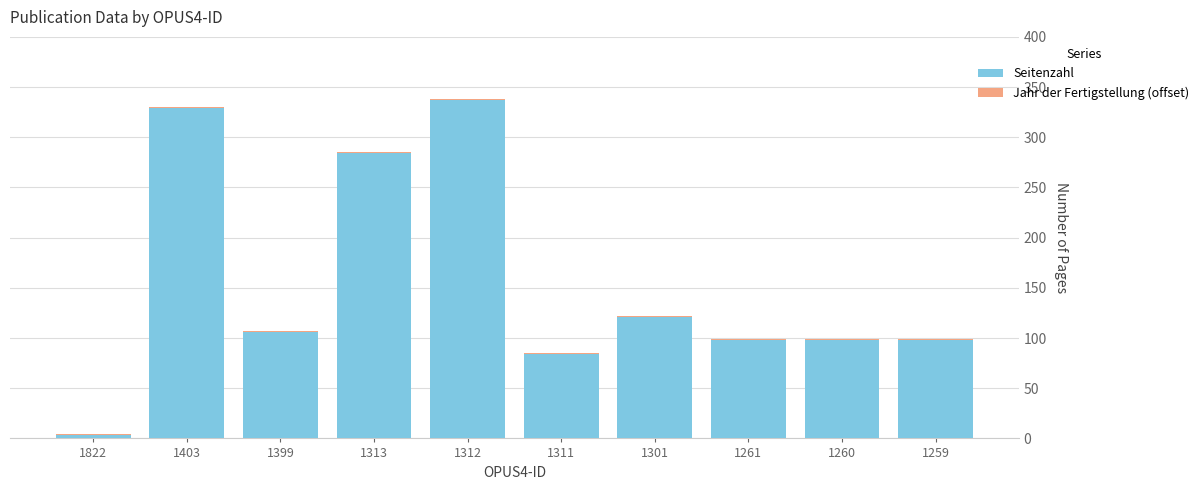

Are the bars grouped side by side (vs. stacked)?

No